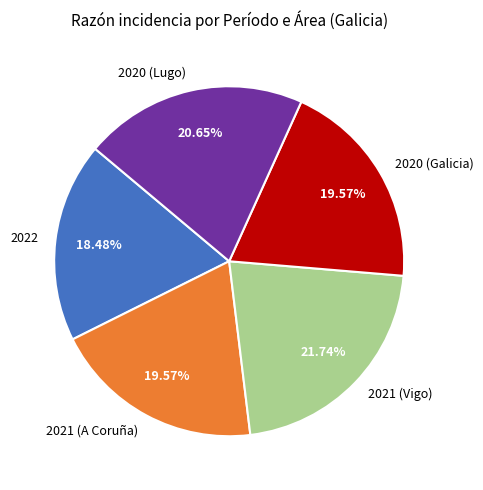

To the nearest percent, what is the difference between the largest and smallest slice percentages?

3%